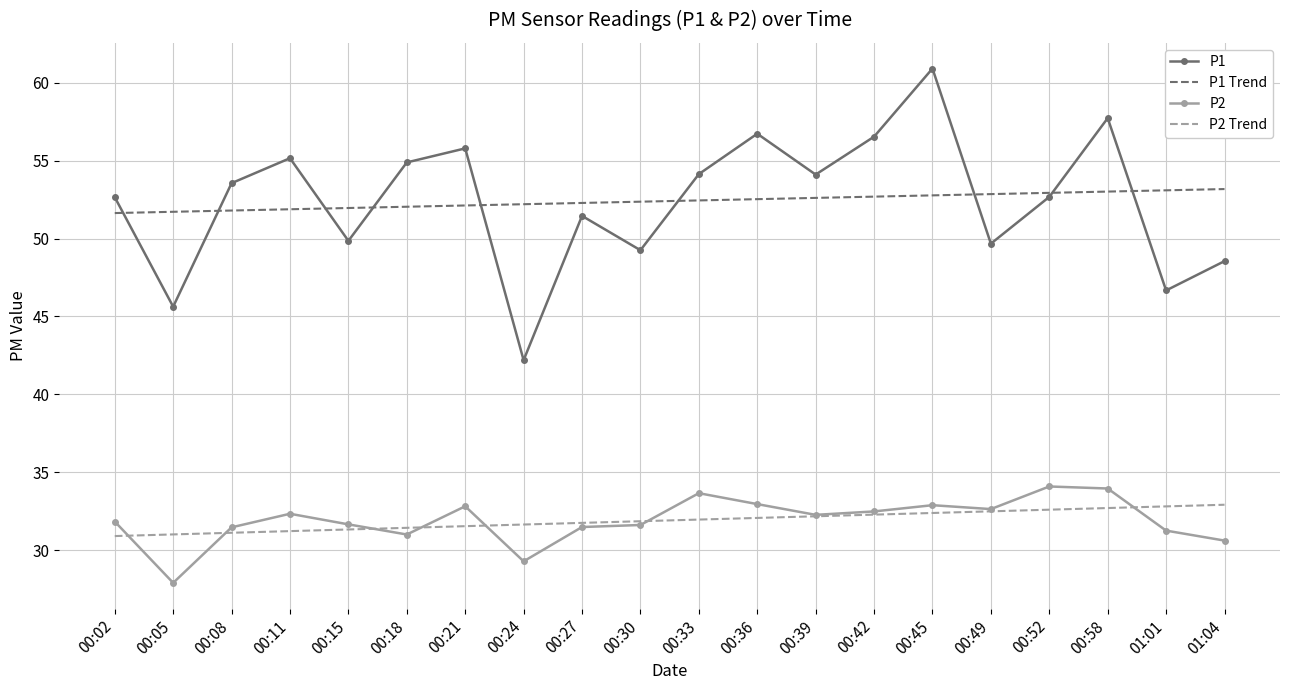

What is the maximum value shown in the chart?

60.9